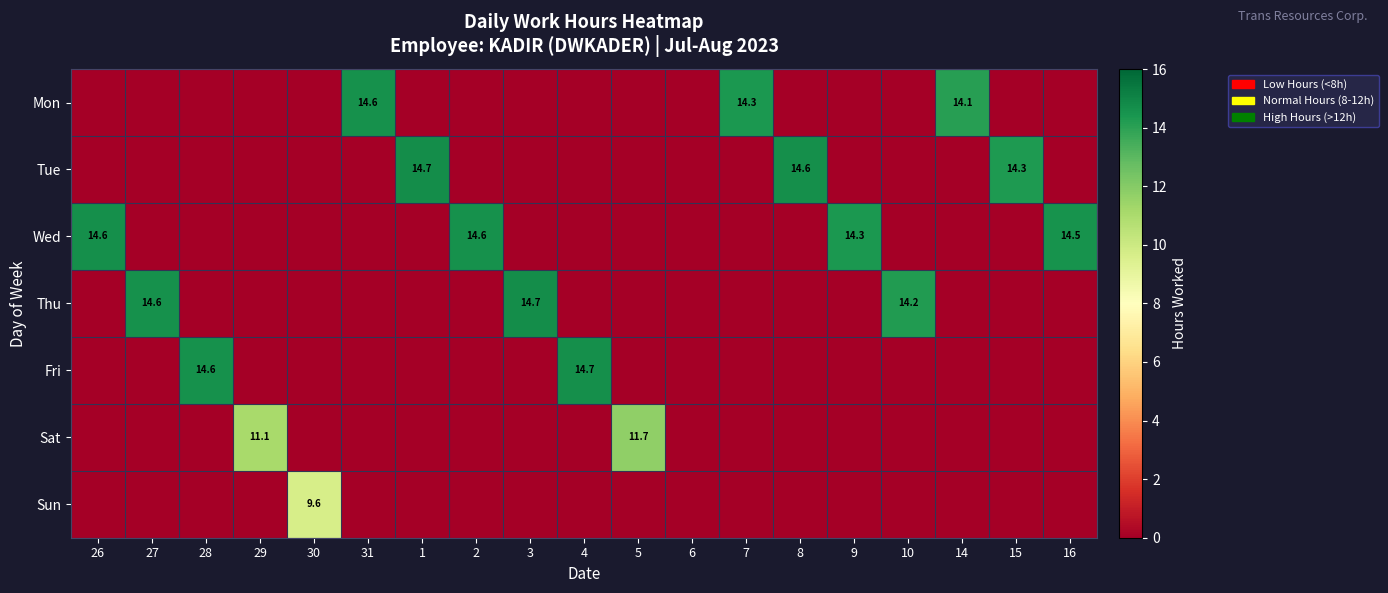

True or false: Fri has a value of -10.1 at 14.

False